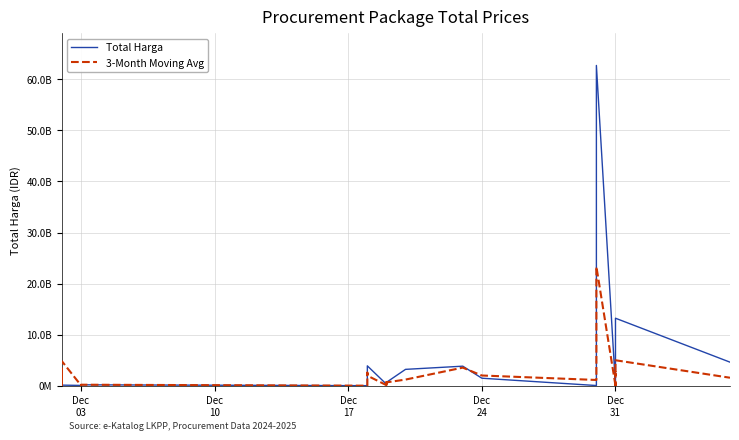

Is this an area chart (filled region under the line)?

No